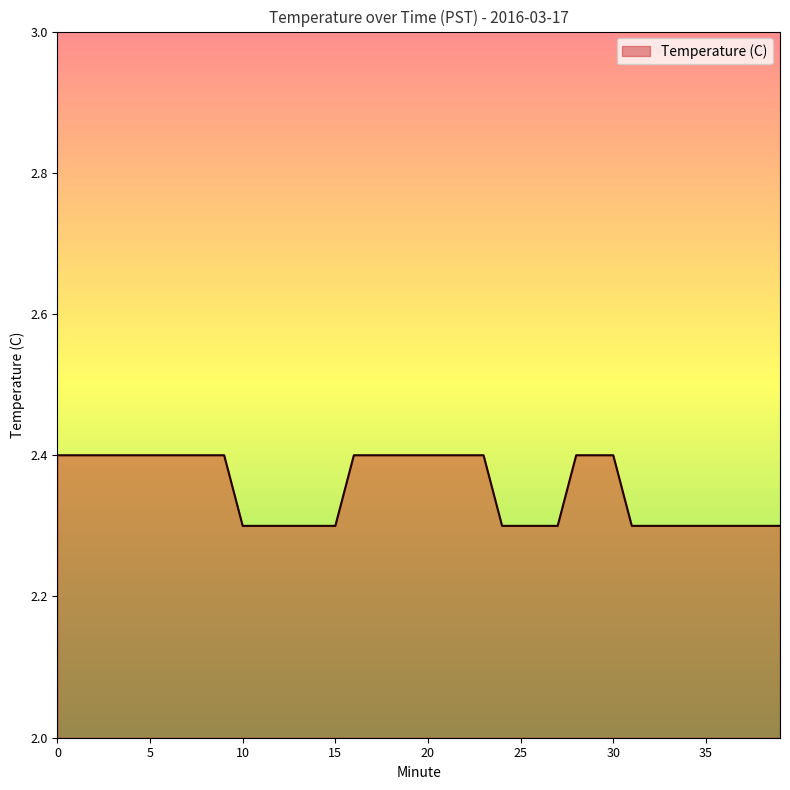

What is the greatest value displayed?

2.4